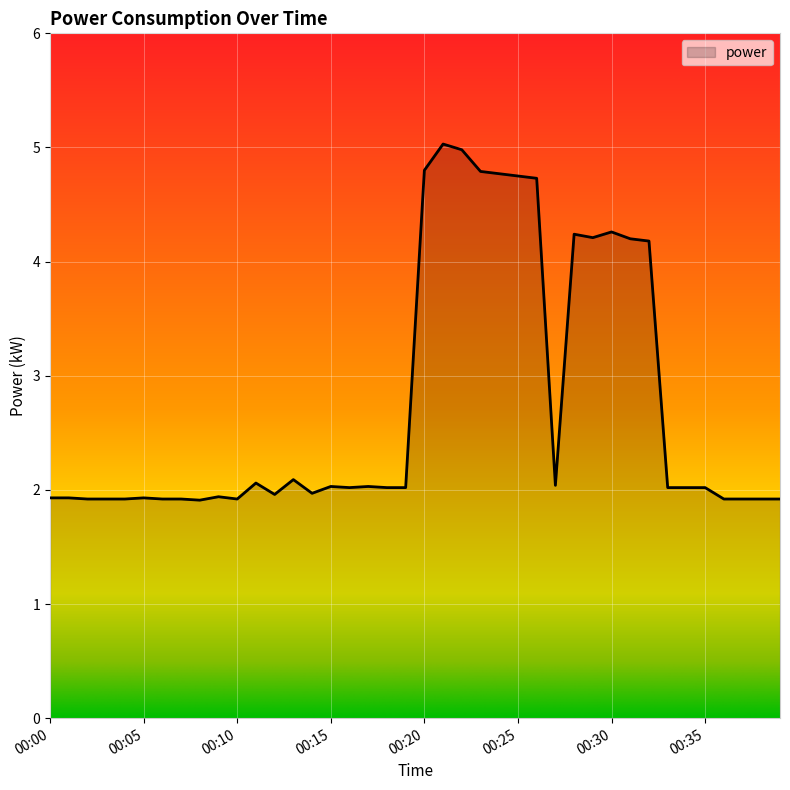

What is the greatest value displayed?

5.0